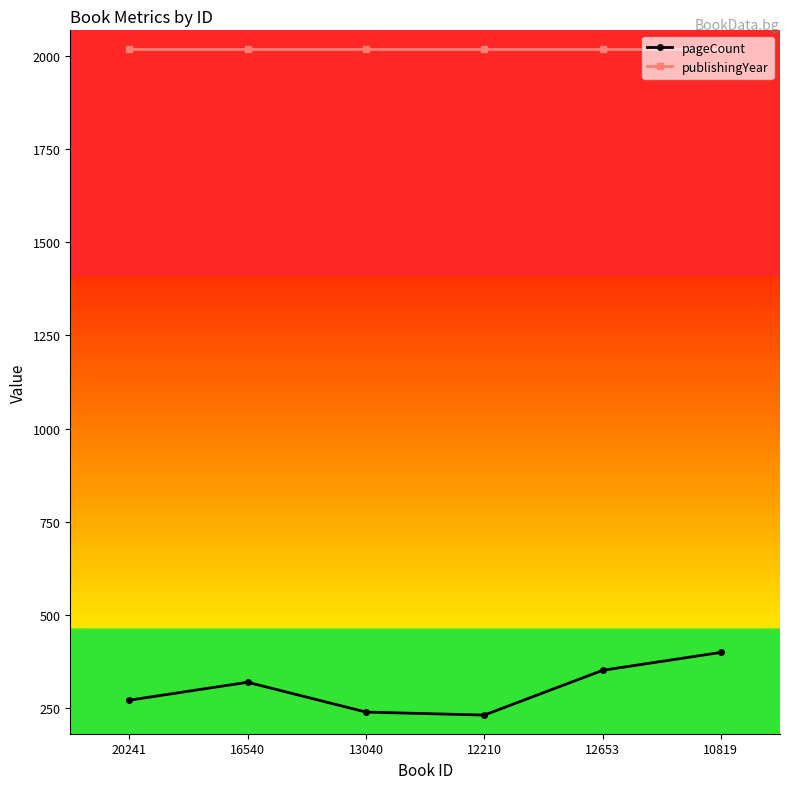

In pageCount, how many points are higher than both neighbors (excluding endpoints)?

1